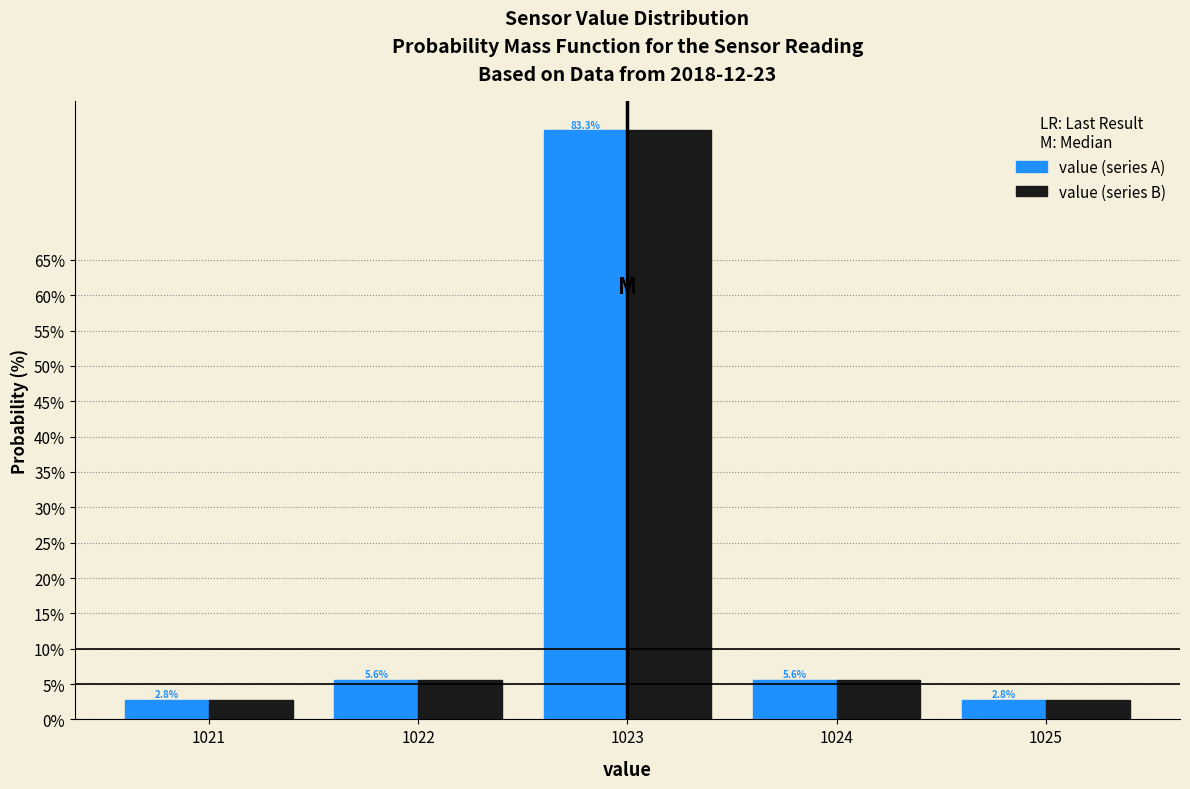

Reading left to right, transcribe this chart: for each range on the x-axis, give the height of each series' bar.

1020.5 to 1021.5: value (series A)=2.8	value (series B)=2.8
1021.5 to 1022.5: value (series A)=5.6	value (series B)=5.6
1022.5 to 1023.5: value (series A)=83.3	value (series B)=83.3
1023.5 to 1024.5: value (series A)=5.6	value (series B)=5.6
1024.5 to 1025.5: value (series A)=2.8	value (series B)=2.8